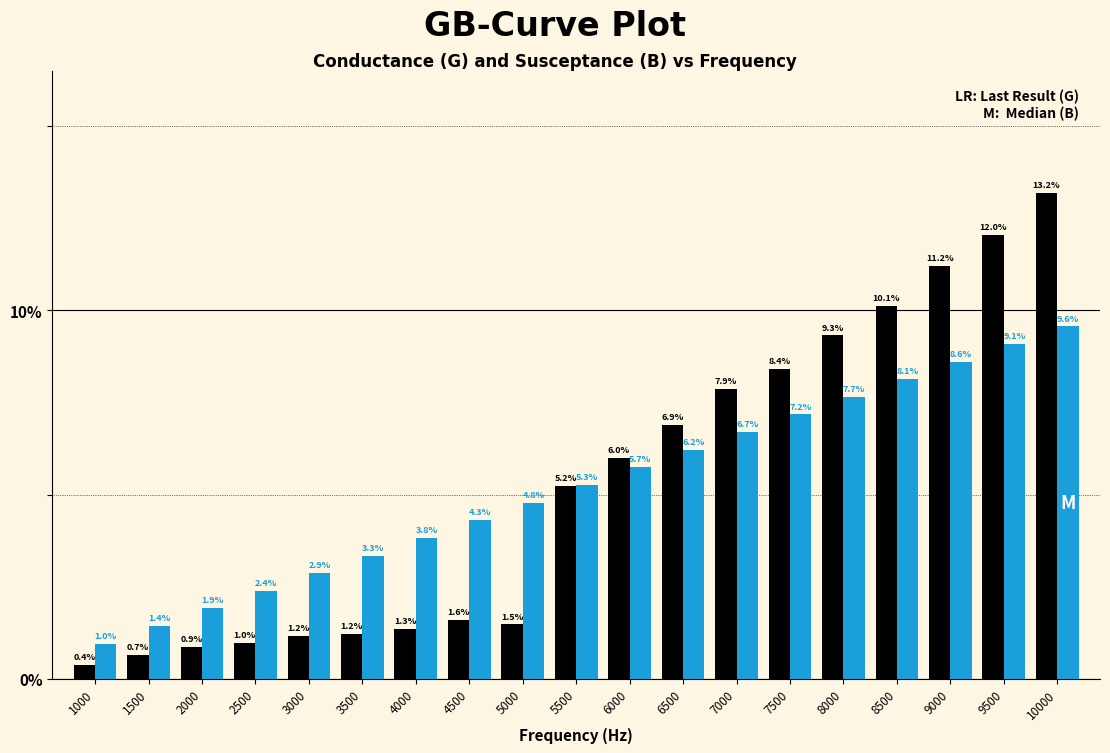

What is the total value across all series at 2500?

3.4